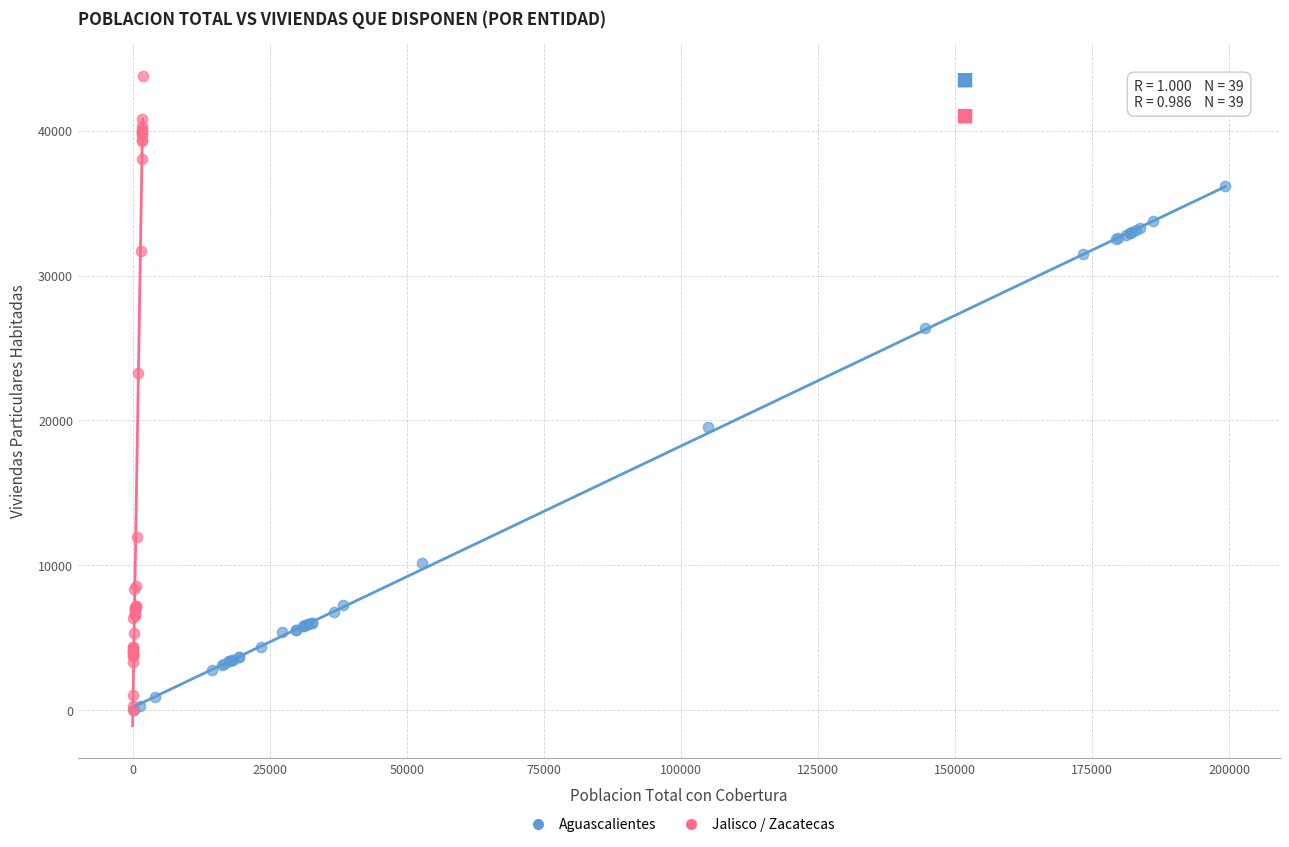

Which series contains the highest Y value?

Jalisco / Zacatecas